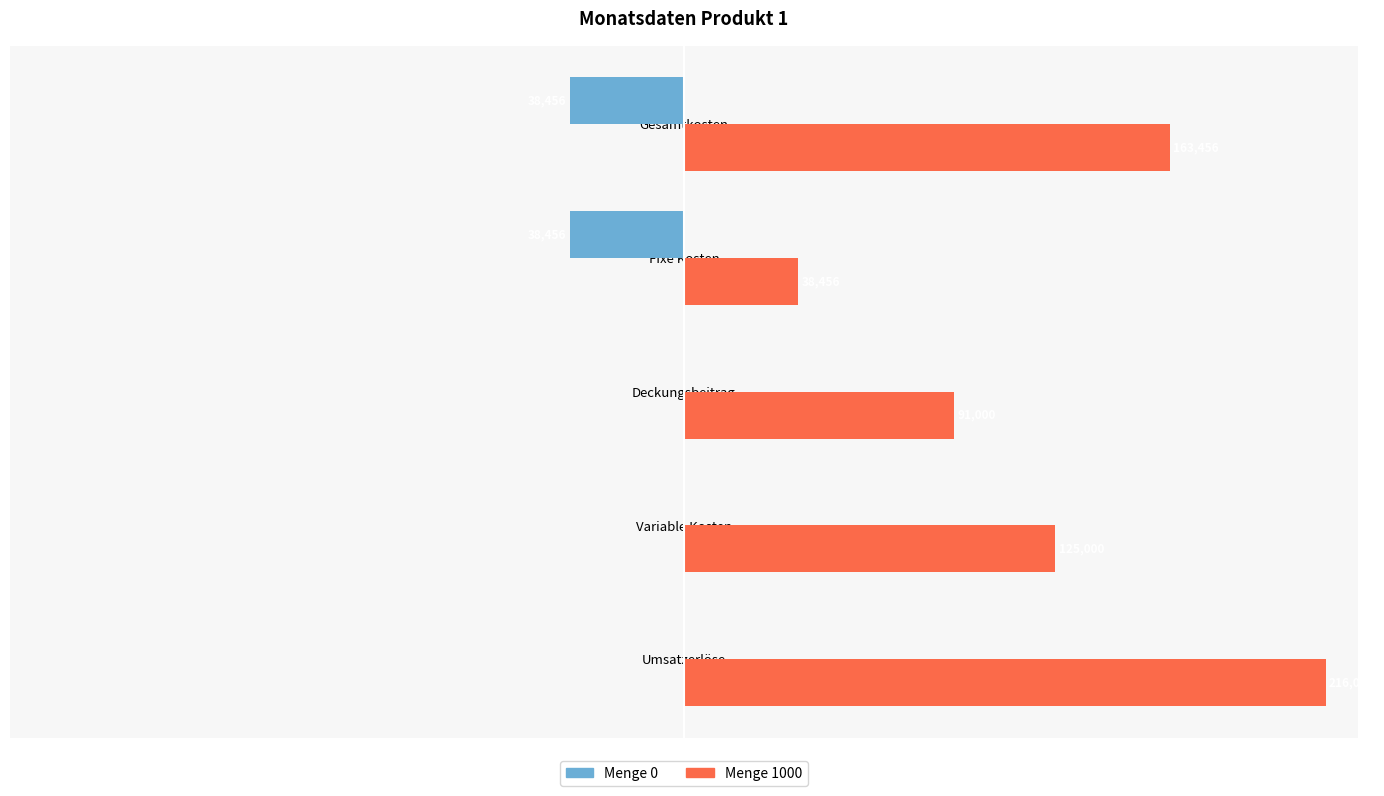

What are all the series names shown in the legend?

Menge 0, Menge 1000